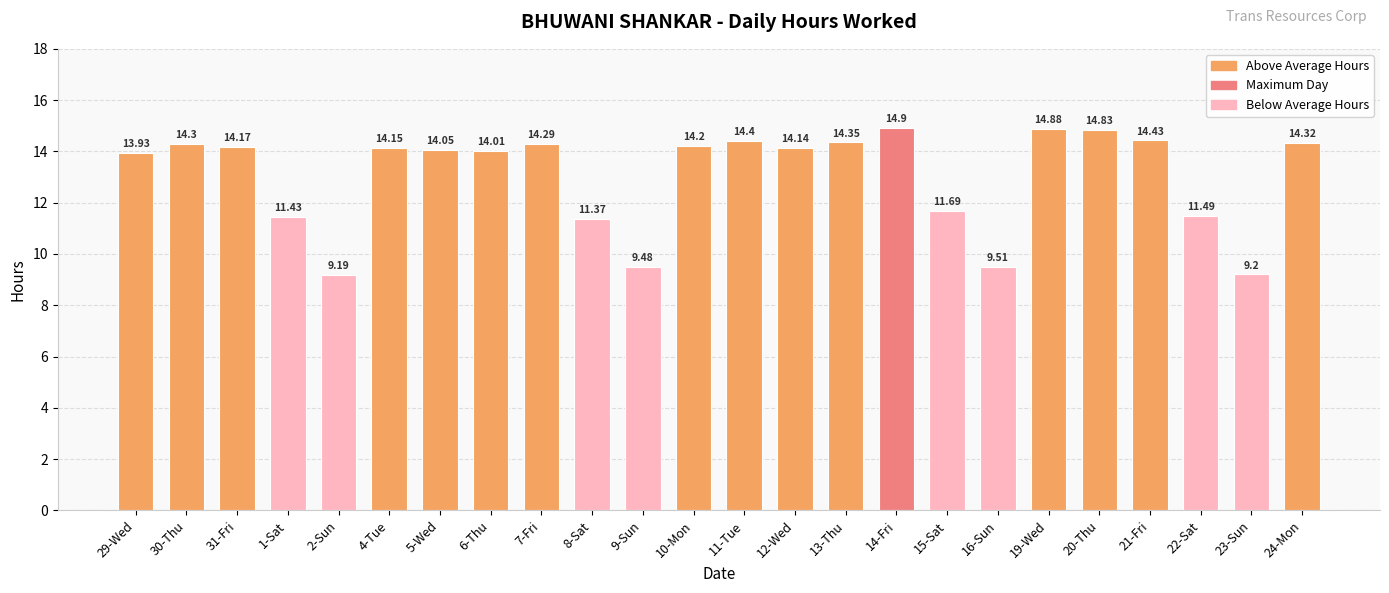

Rank the categories by value from lowest to highest.

2-Sun, 23-Sun, 9-Sun, 16-Sun, 8-Sat, 1-Sat, 22-Sat, 15-Sat, 29-Wed, 6-Thu, 5-Wed, 12-Wed, 4-Tue, 31-Fri, 10-Mon, 7-Fri, 30-Thu, 24-Mon, 13-Thu, 11-Tue, 21-Fri, 20-Thu, 19-Wed, 14-Fri